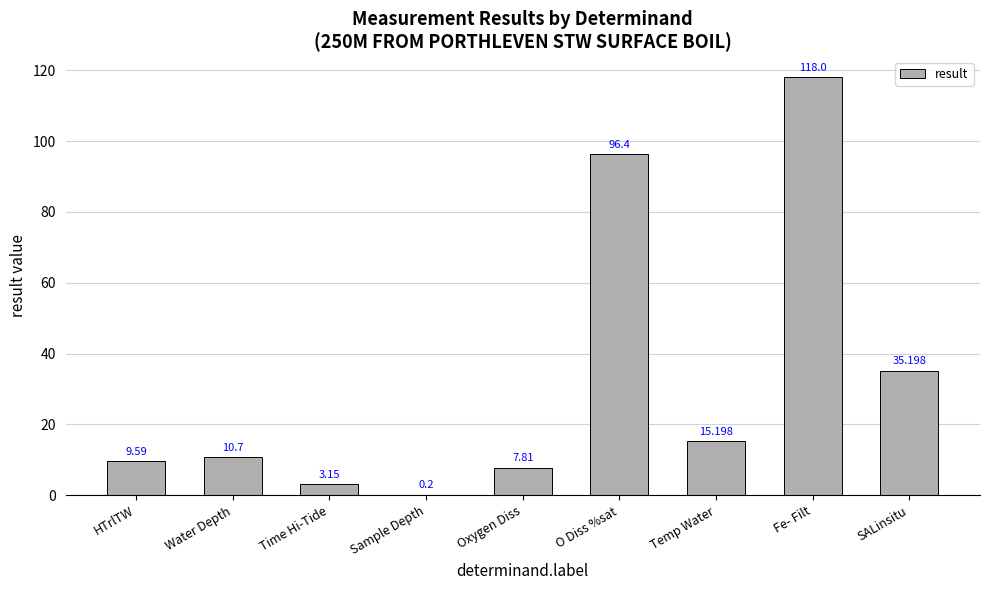

What is the ratio of the value at HTrlTW to the value at Time Hi-Tide?

3.0